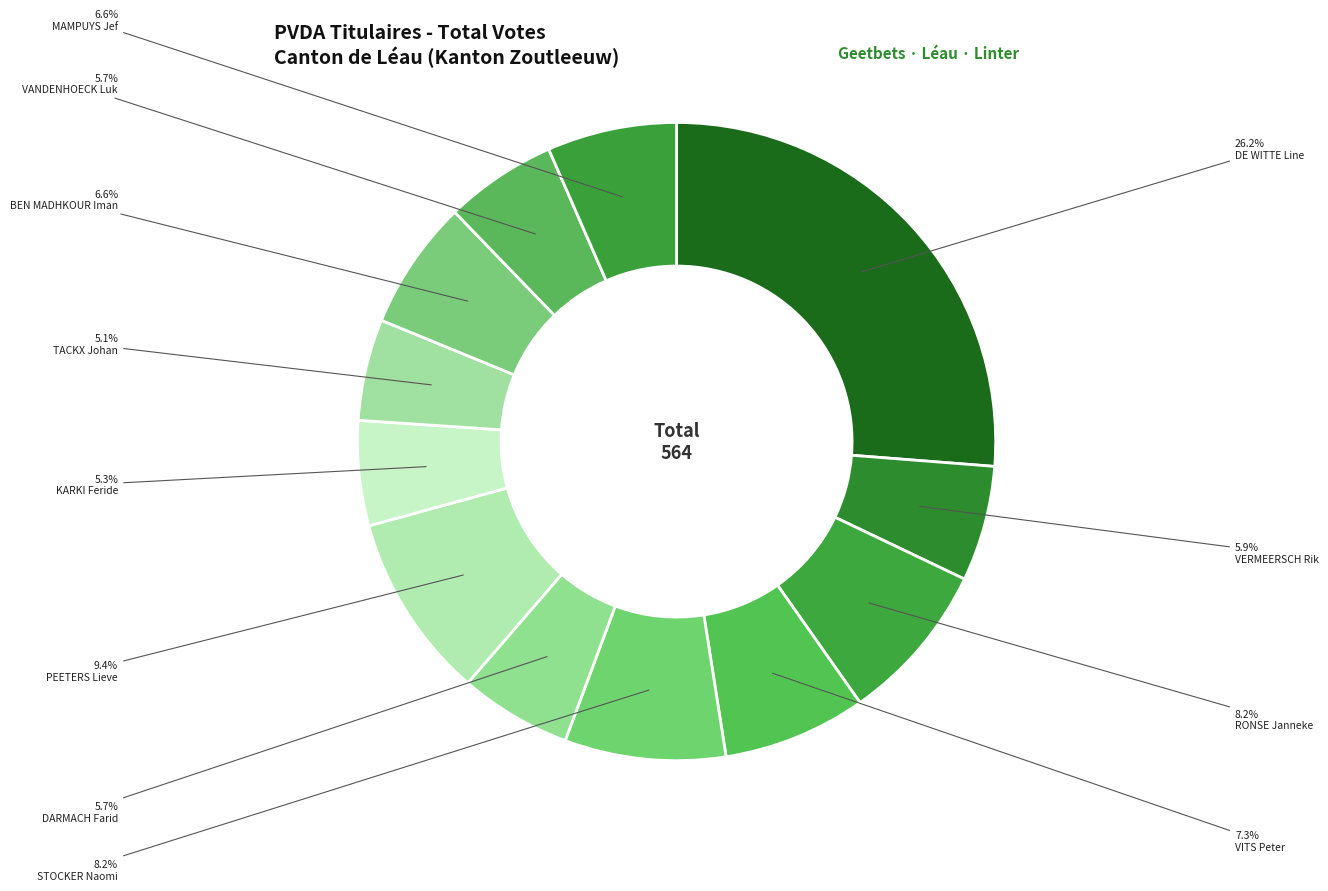

Count the number of slices in the pie.

12